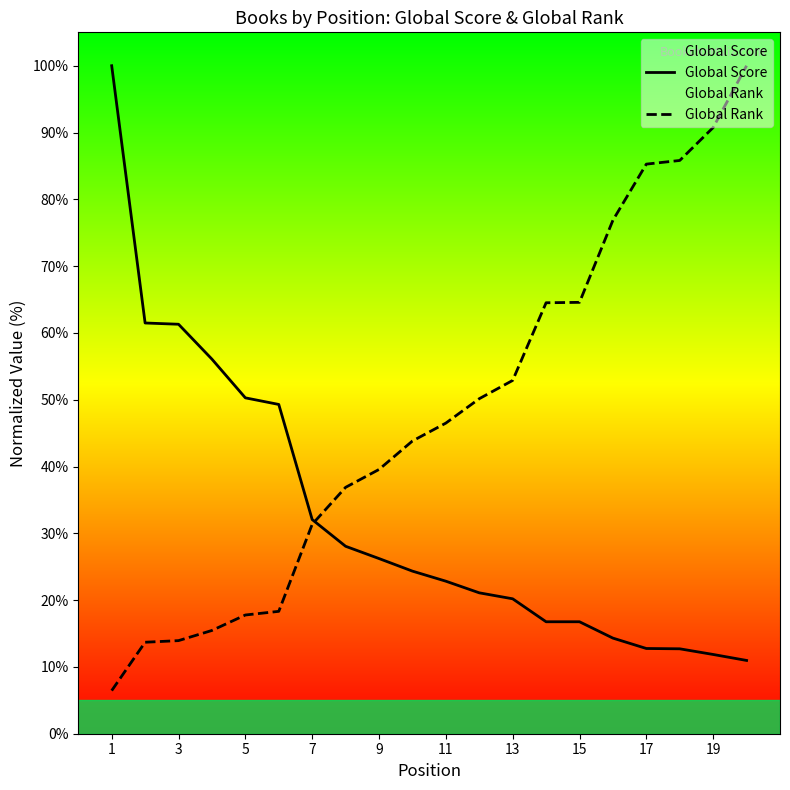

Reading left to right, list all the values displayed in this chart.

Global Score: 100.0	61.5	61.3	56.1	50.3	49.3	32.1	28.1	26.2	24.3	22.8	21.1	20.2	16.8	16.8	14.3	12.8	12.7	11.9	11.0
Global Rank: 6.5	13.7	13.9	15.5	17.8	18.3	31.3	36.9	39.6	43.8	46.5	50.2	52.9	64.5	64.6	76.9	85.3	85.8	90.7	100.0